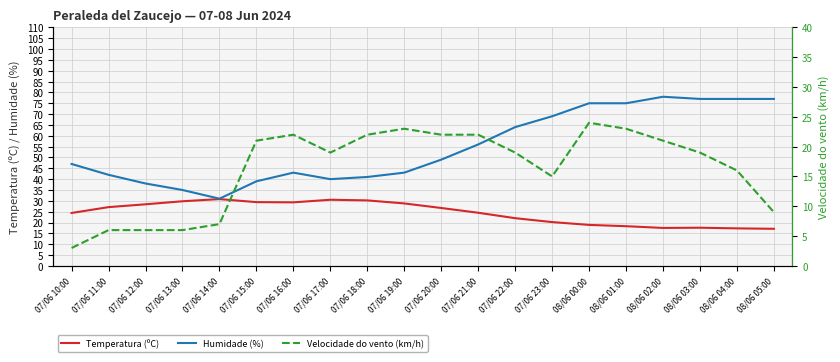

Where does the Temperatura (ºC) series first go above 26?

07/06 11:00